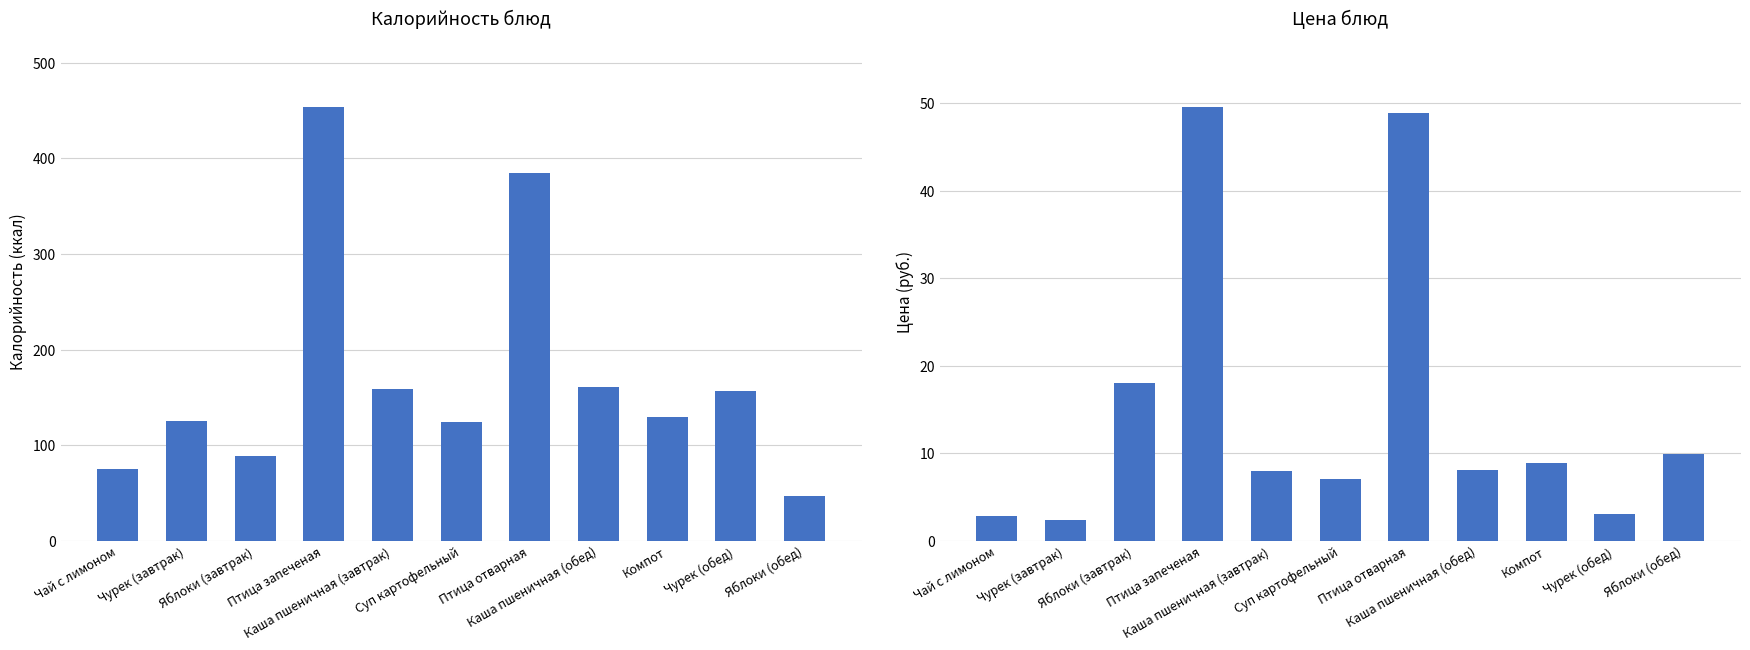

What is the maximum value for Цена?

49.6